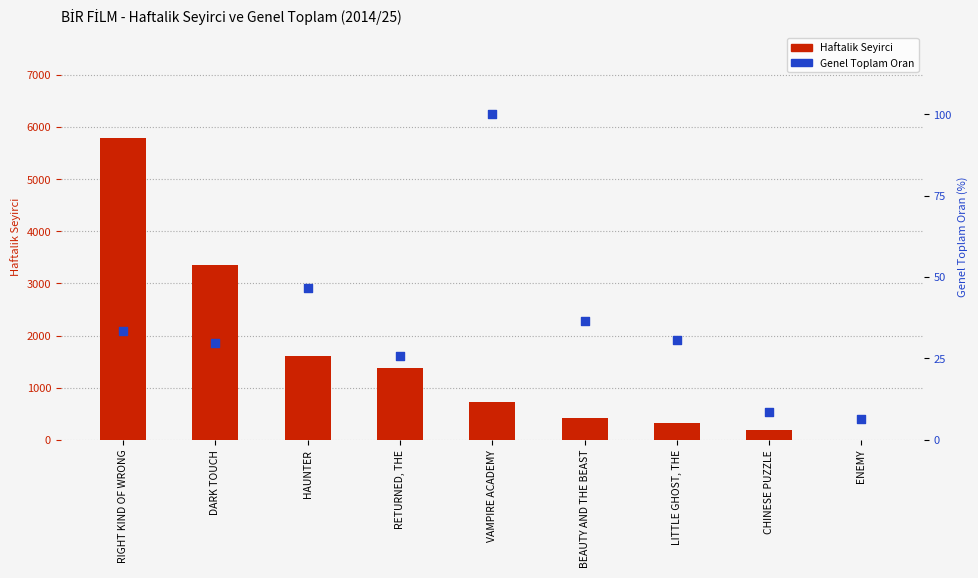

At which category is the sum across all series the highest?

RIGHT KIND OF WRONG